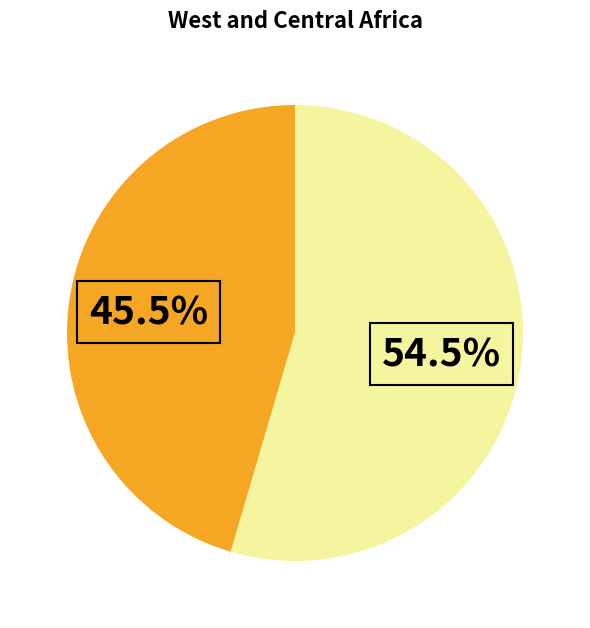

Is there a majority slice in this chart?

Yes